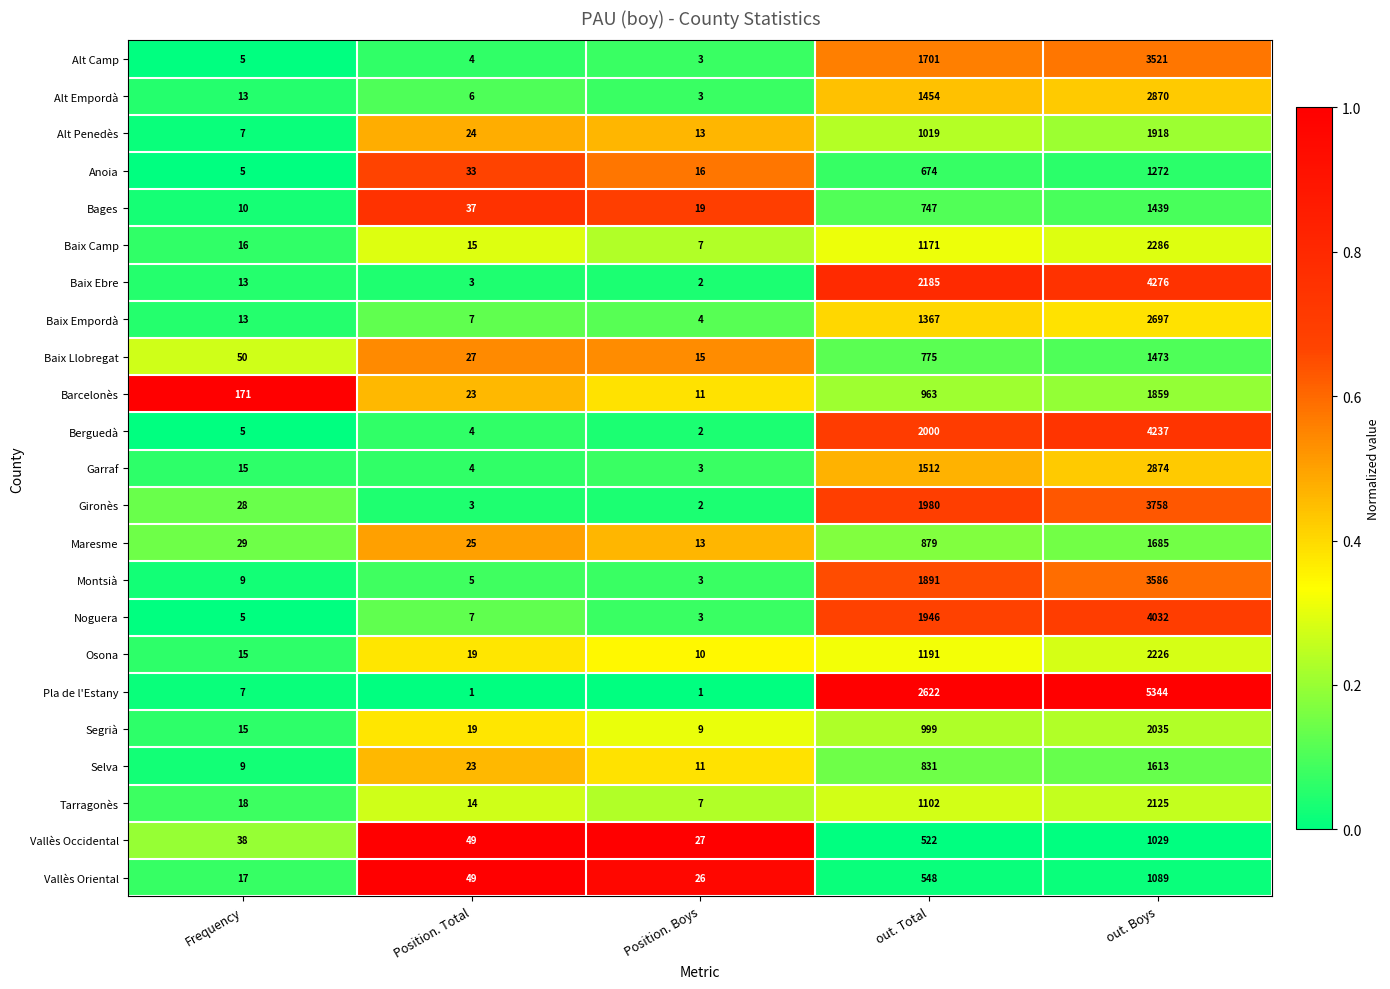

Is the value of Berguedà at out. Total greater than the value of Maresme at out. Boys?

Yes